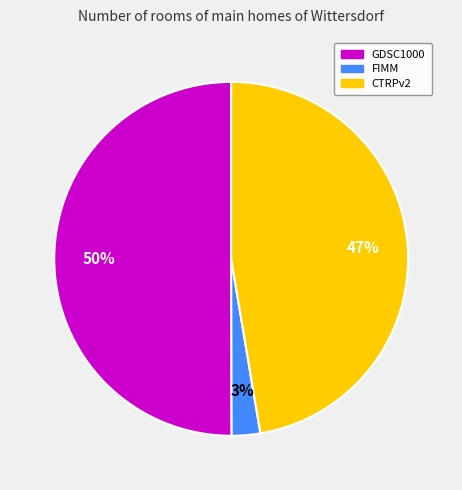

To the nearest percent, what is the average slice percentage?

33%